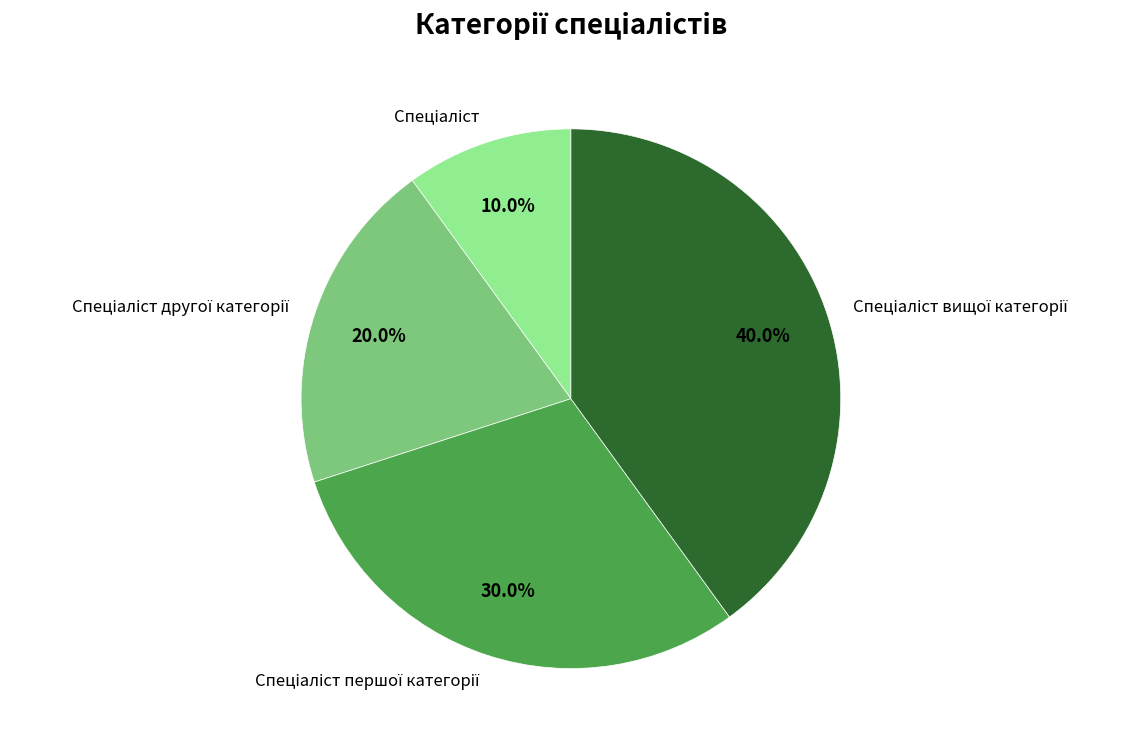

Does any single category account for the majority?

No